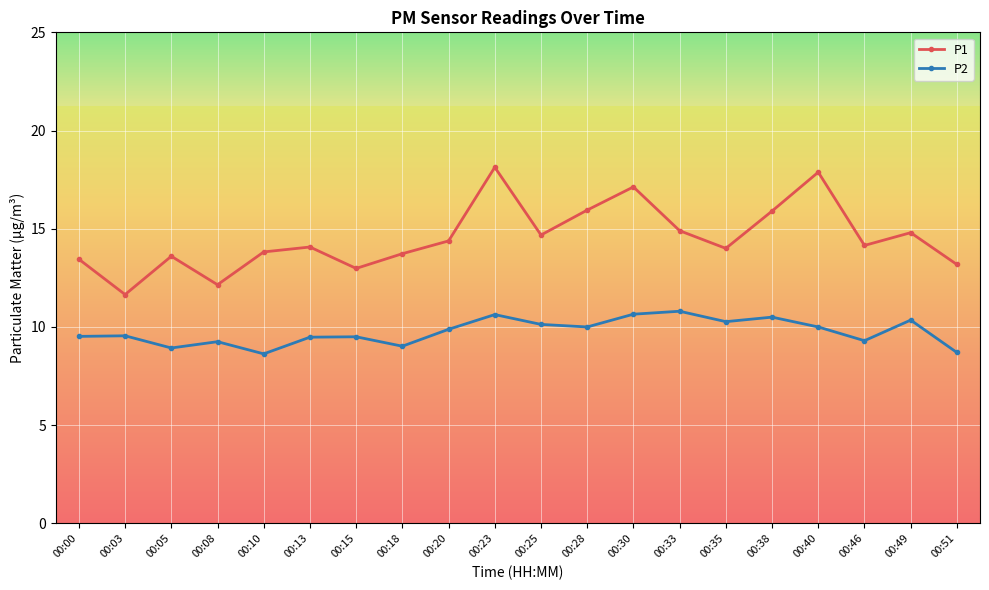

List the series in order of their overall mean, lowest first.

P2, P1